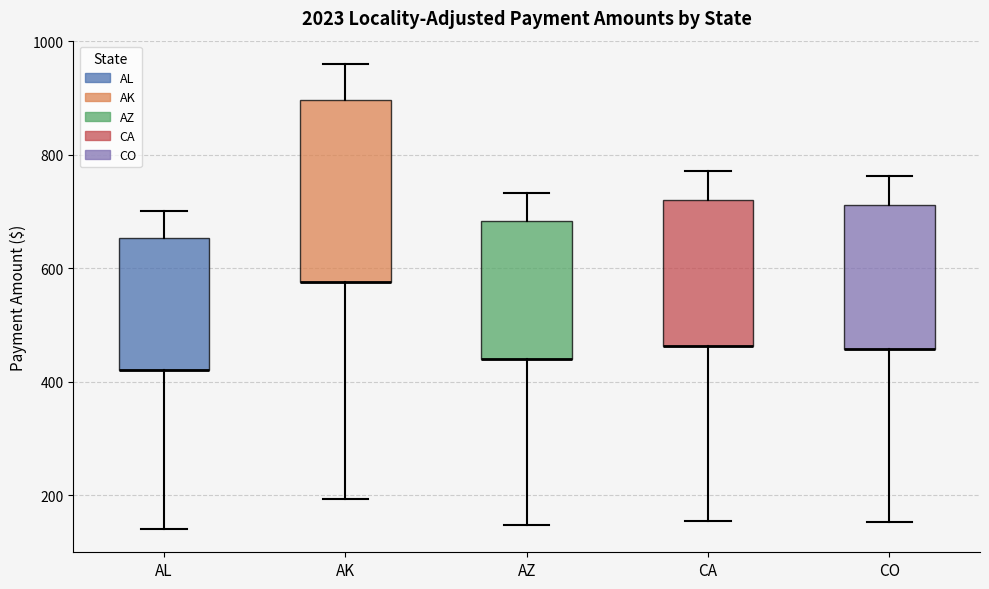

Where is the upper edge of the box for AK on the y-axis? The values are not printed on the chart, so give them approximately, as read against the axis.

900